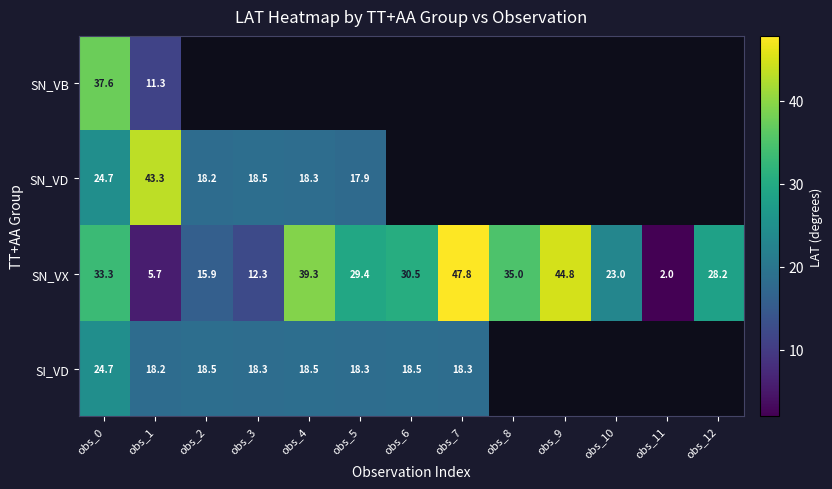

Is it true that SN_VD equals 18.3 at obs_4?

True